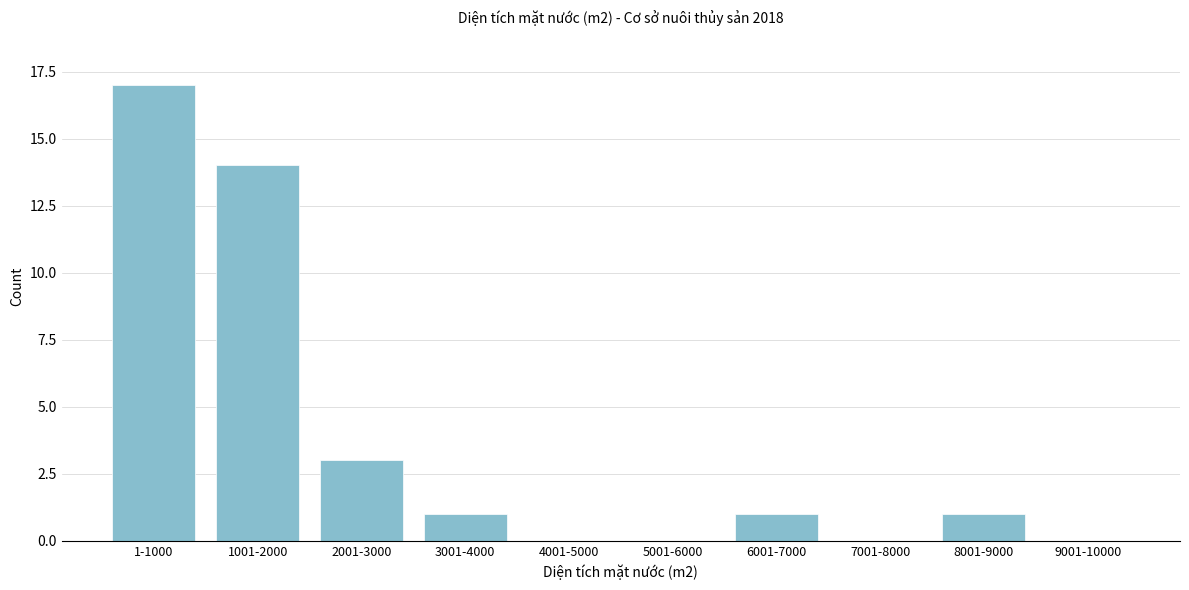

Reading right to left, transcribe all the data shown in this chart.

9001-10000=0	8001-9000=1	7001-8000=0	6001-7000=1	5001-6000=0	4001-5000=0	3001-4000=1	2001-3000=3	1001-2000=14	1-1000=17